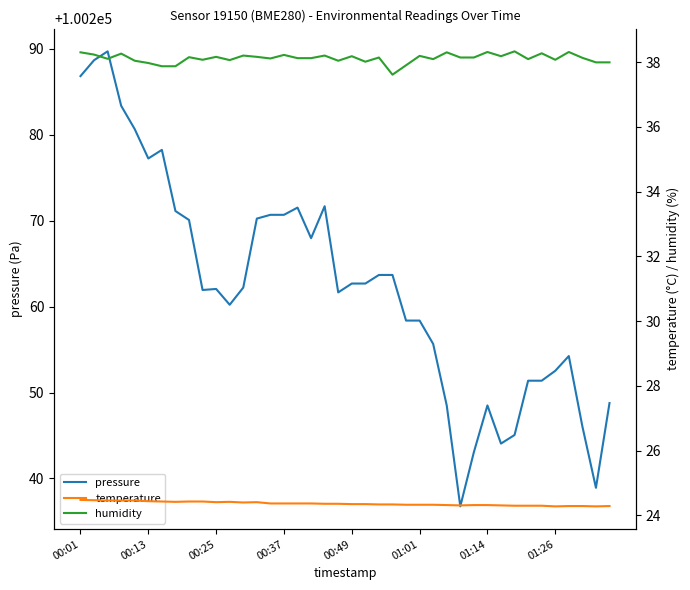

What is the highest value of the pressure series?

100289.7